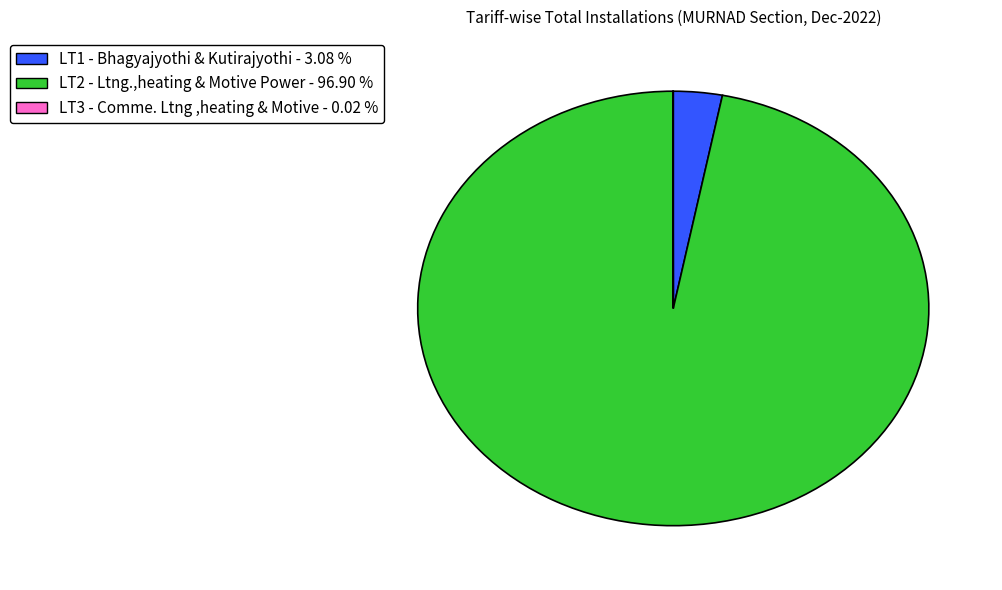

Is there a majority slice in this chart?

Yes